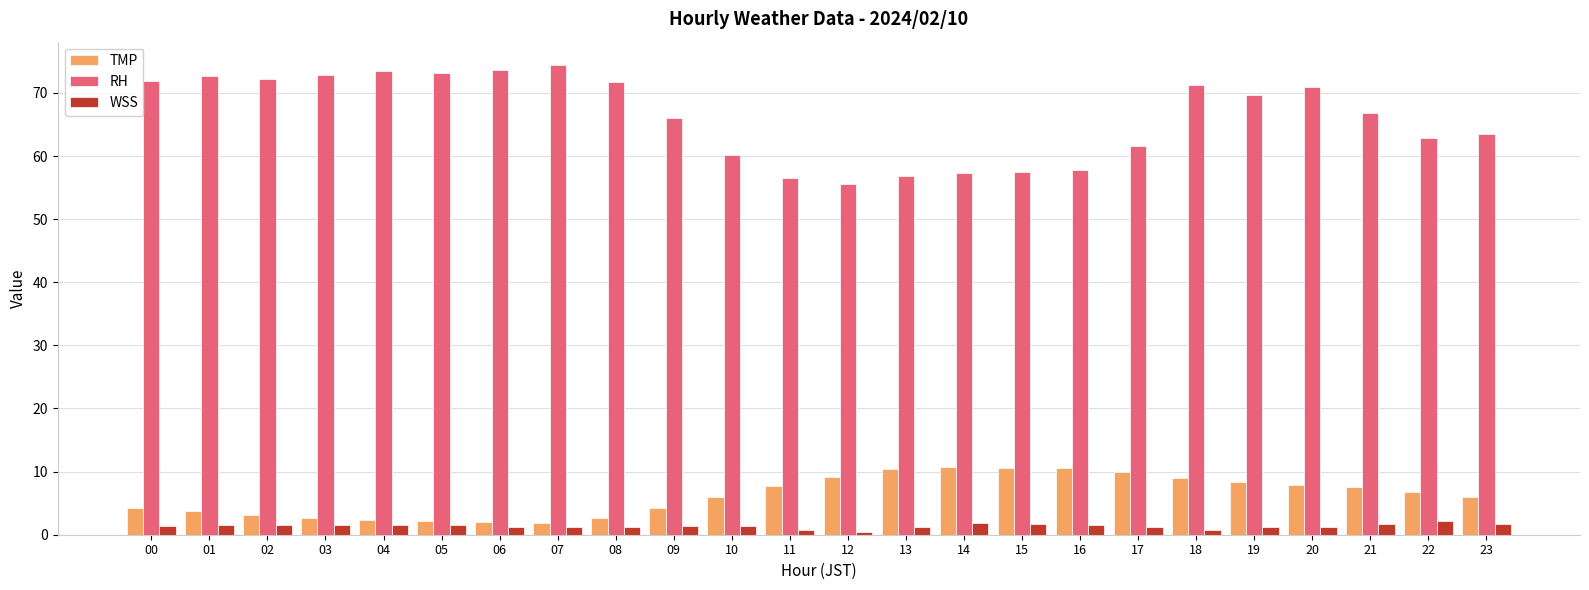

How many bars are there in total?

72